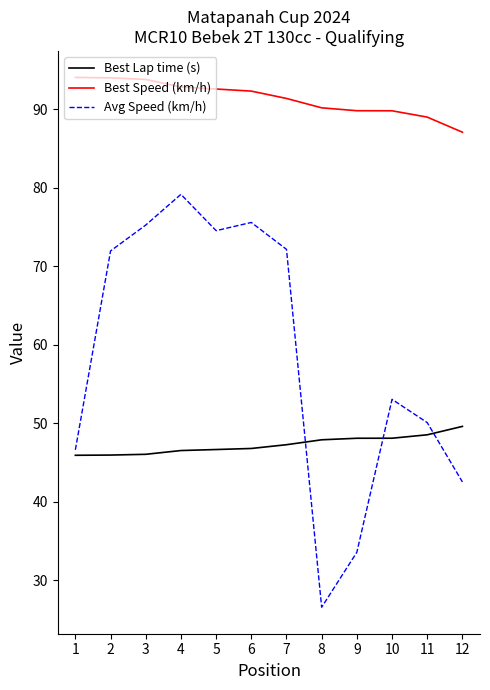

True or false: Avg Speed (km/h) and Best Speed (km/h) cross at least once.

False